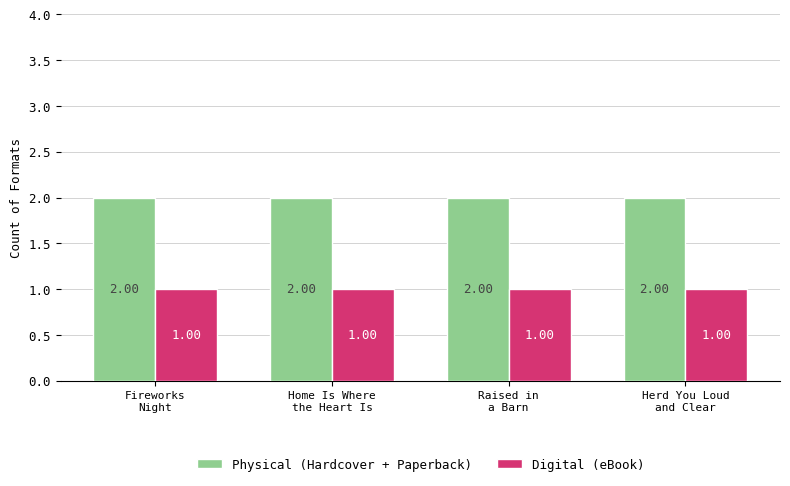

What are all the series names shown in the legend?

Physical (Hardcover + Paperback), Digital (eBook)